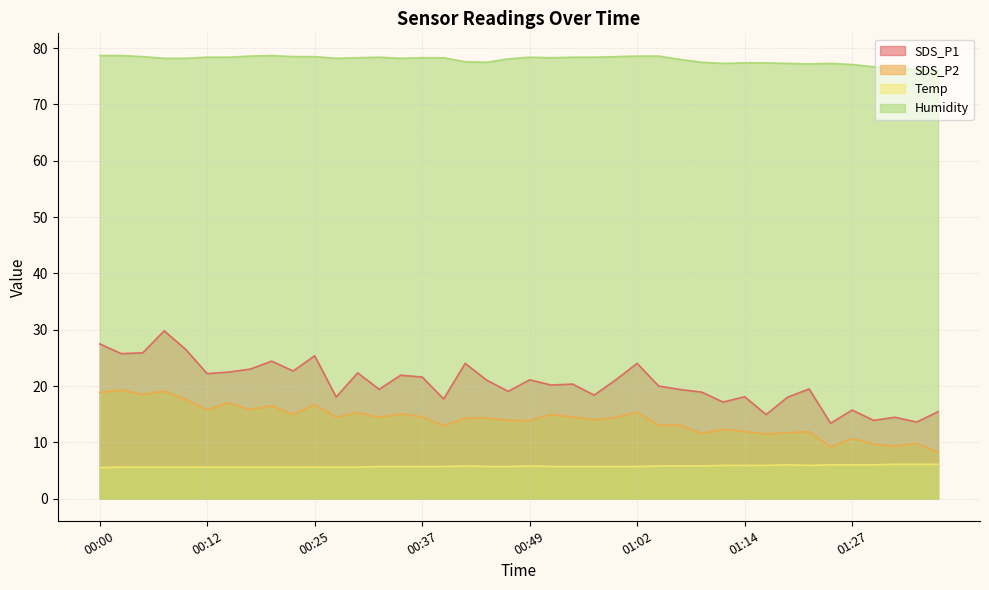

Which series changed the most between 00:05 and 01:22?

SDS_P2